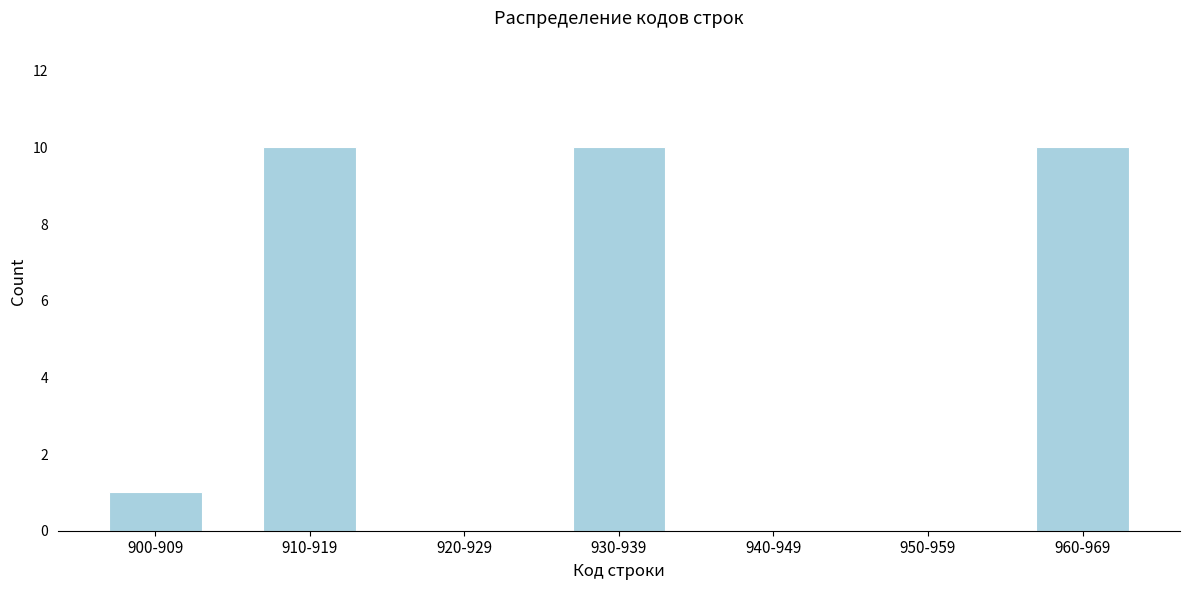

Reading left to right, list all the values displayed in this chart.

900-909=1	910-919=10	920-929=0	930-939=10	940-949=0	950-959=0	960-969=10